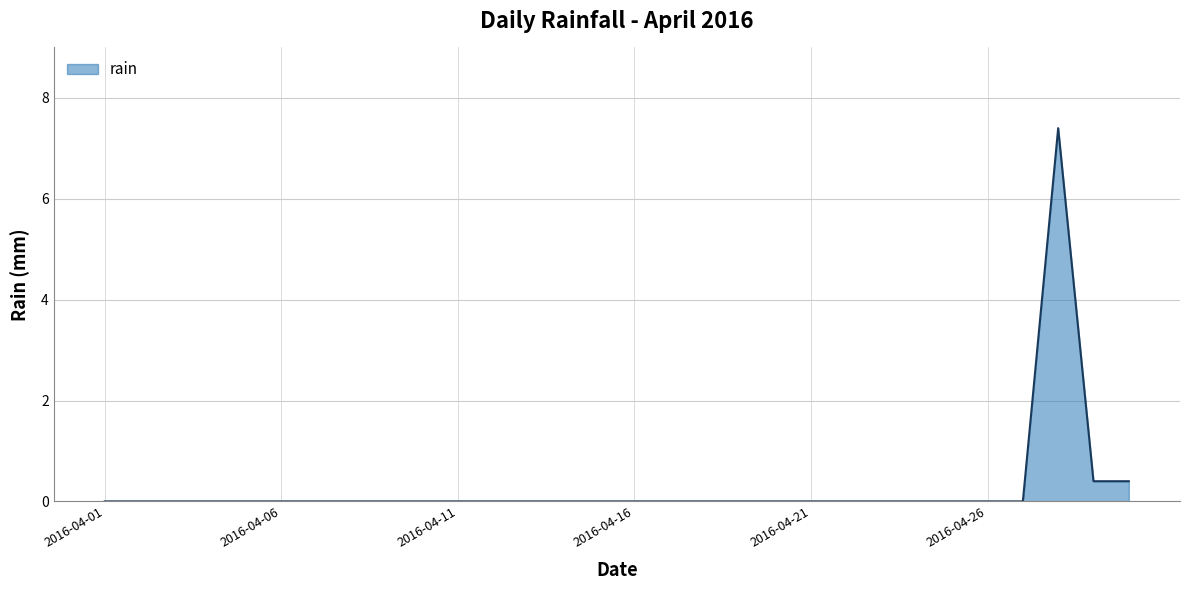

True or false: there are more than 0 points higher than both neighbors.

True